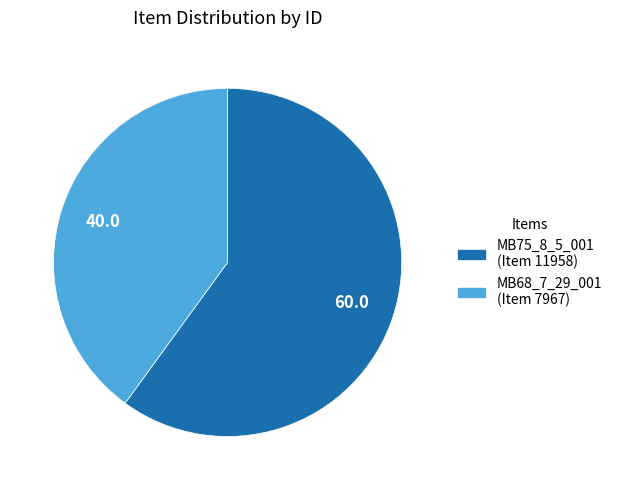

Is there a majority slice in this chart?

Yes